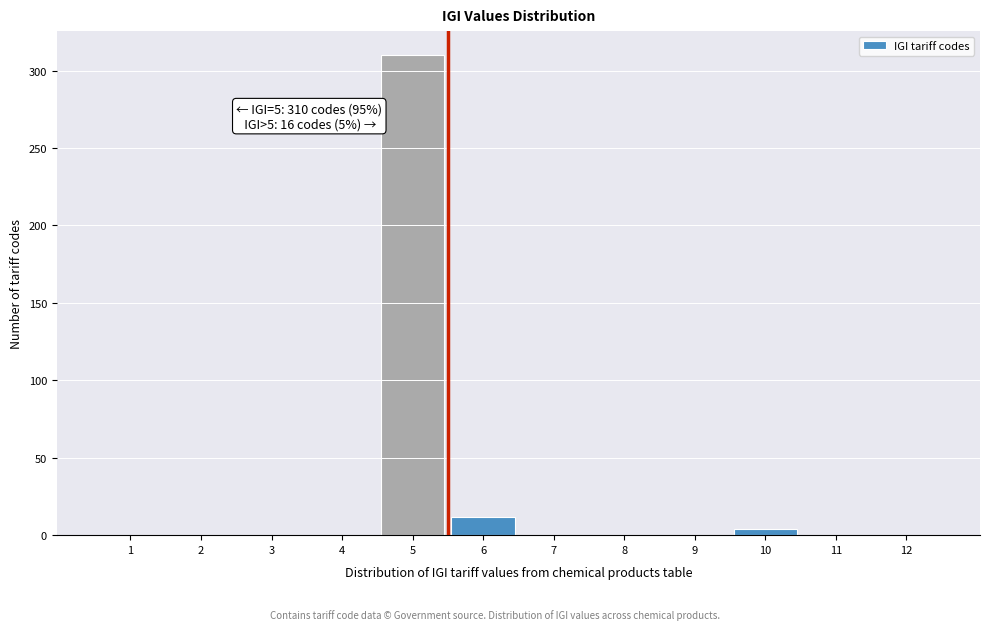

Which range on the x-axis has the tallest bar?

4.5 to 5.5